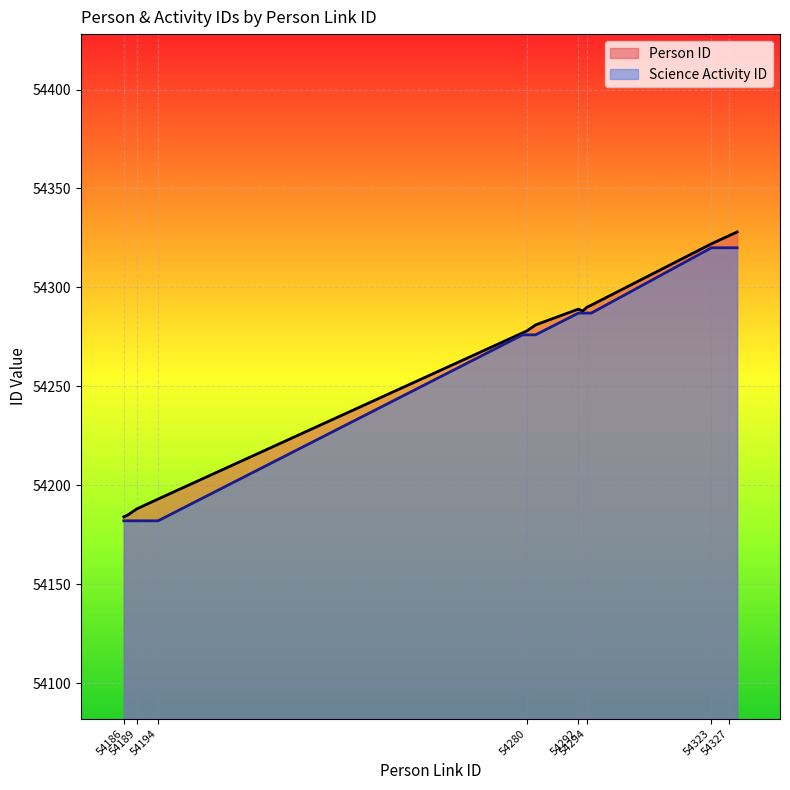

At which label is Person ID closest to 54256?

54279